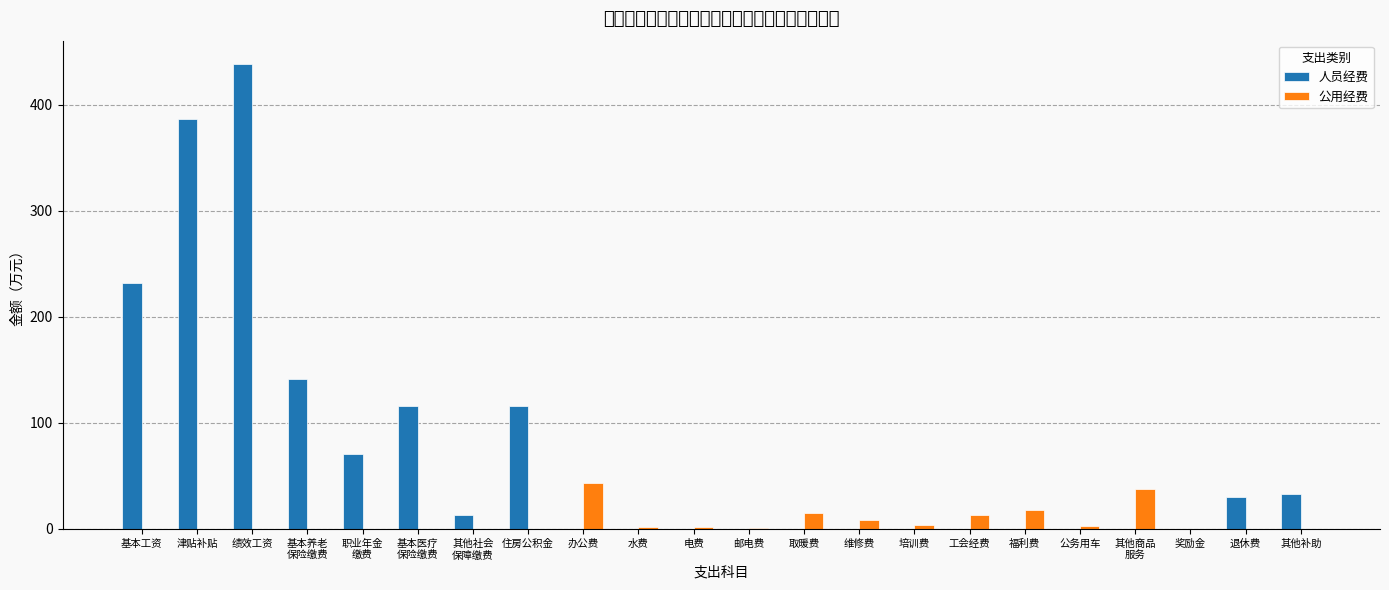

How many groups of bars are there?

22